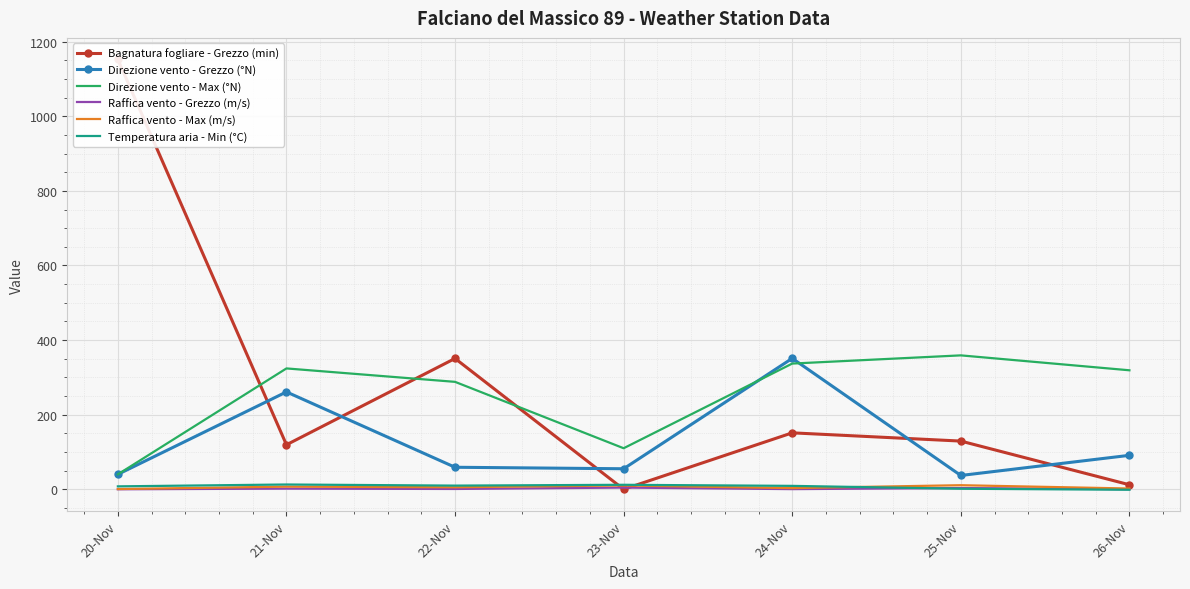

True or false: Direzione vento - Grezzo (°N) and Temperatura aria - Min (°C) intersect in this chart.

False